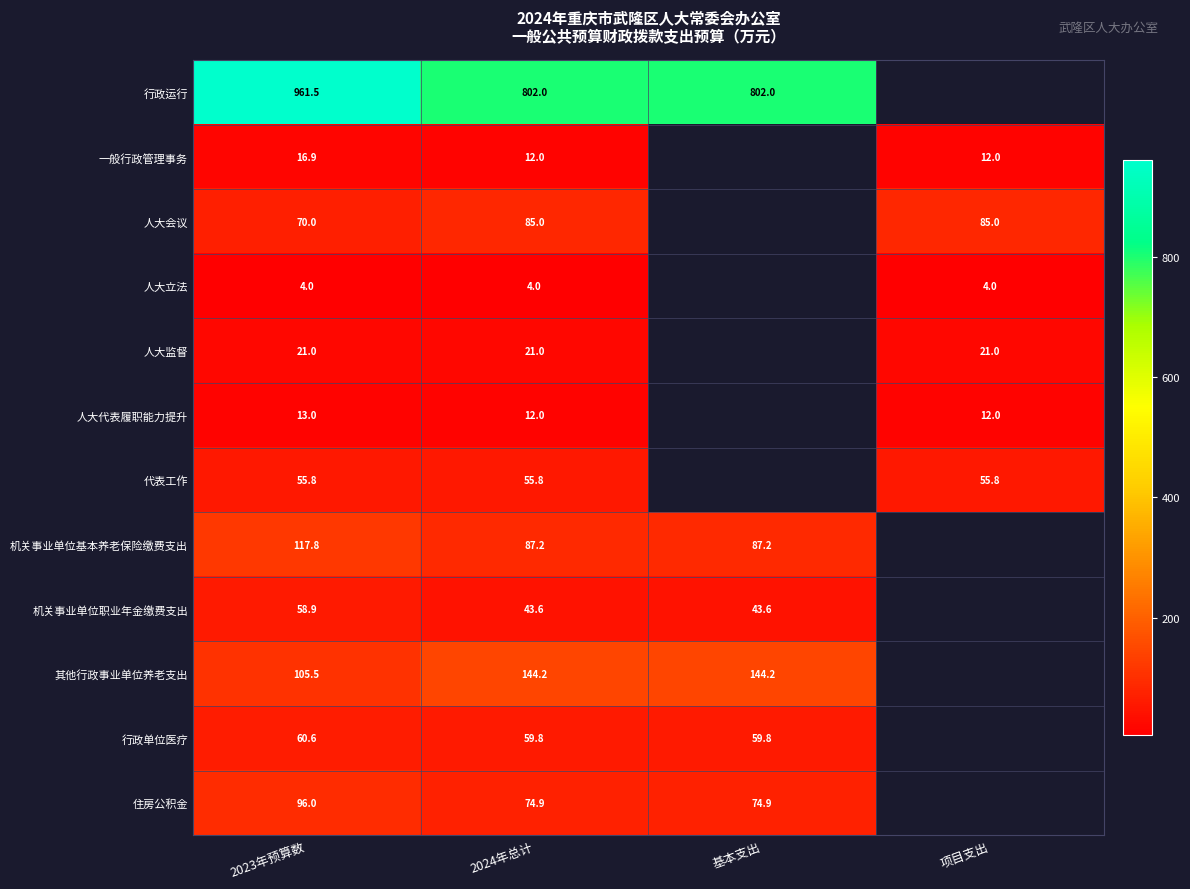

What is the total value across all series at 2024年总计?

1401.5